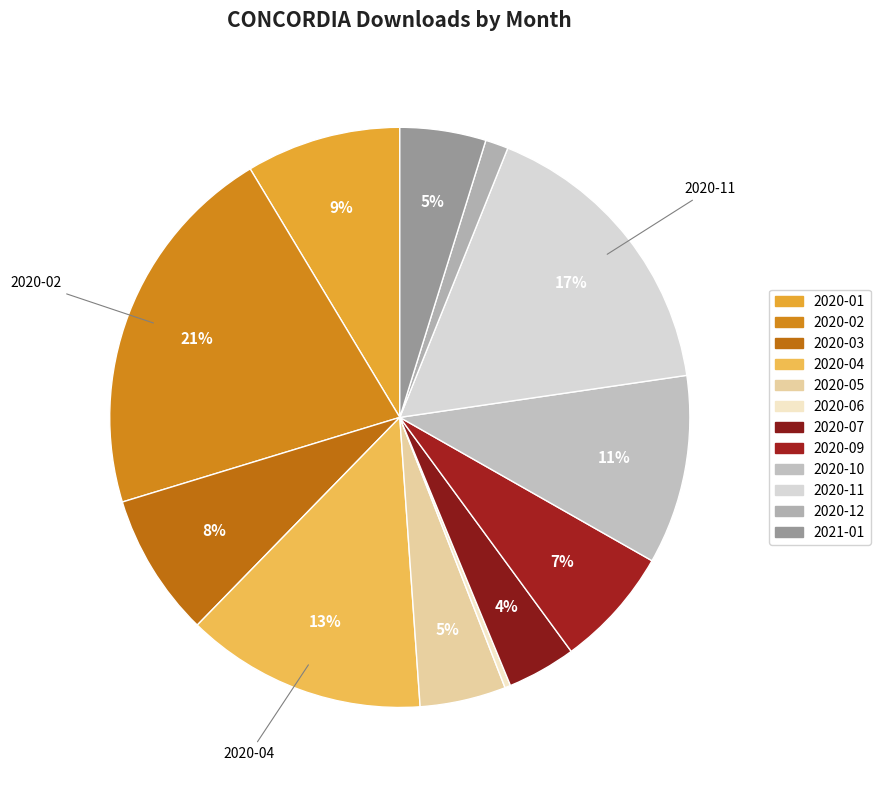

Count the number of slices in the pie.

12